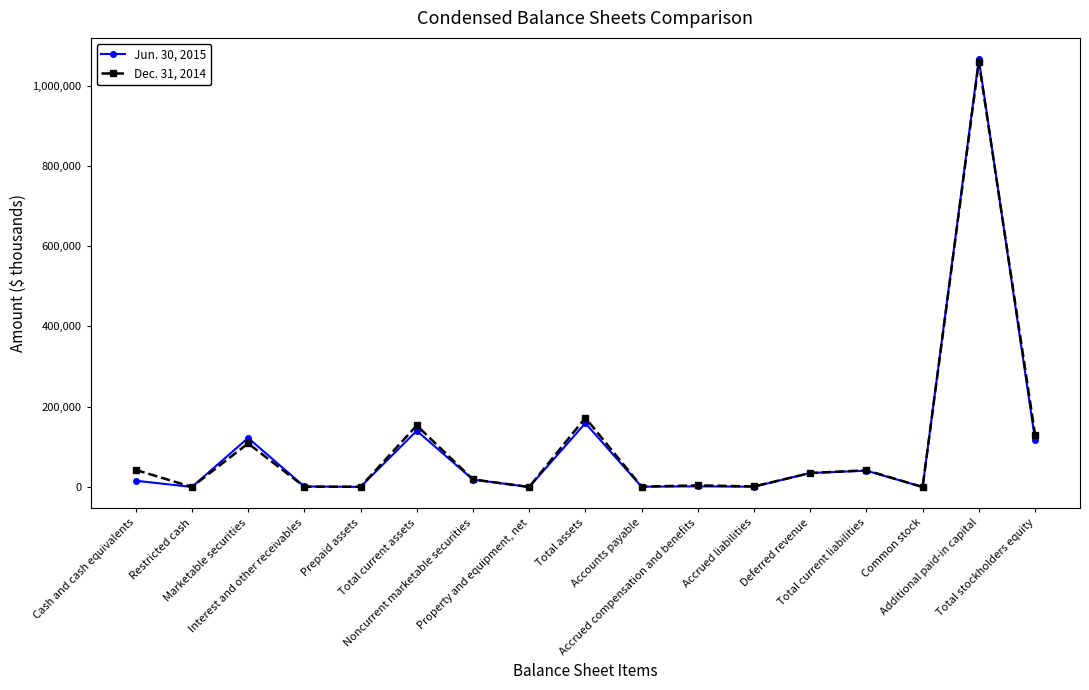

What is the maximum value for Dec. 31, 2014?

1059072